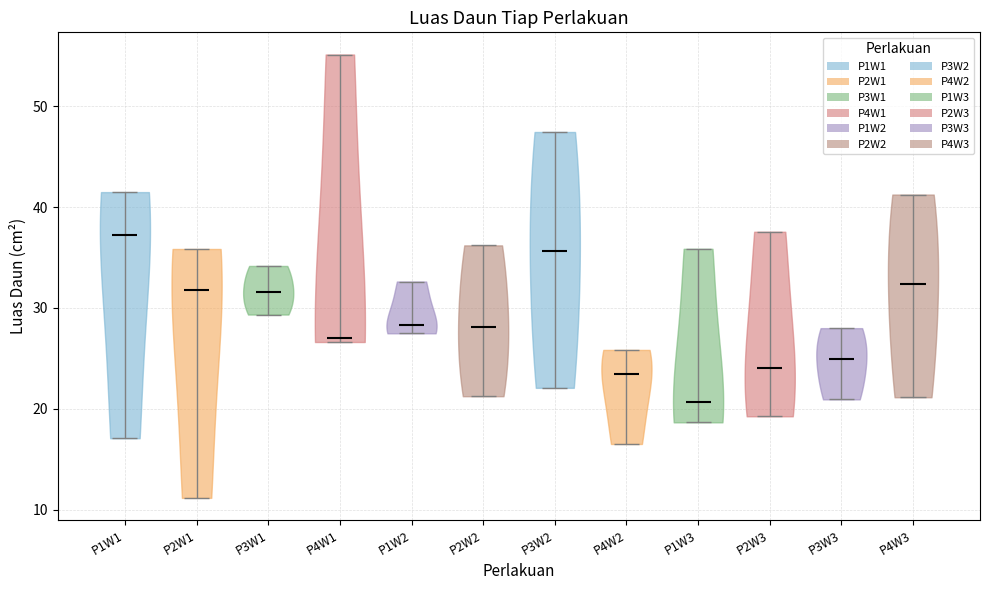

Reading left to right, read every violin against the y-axis: where its median line is, and the lowest and highest points it reaches. The values are not printed on the chart, so give them approximately, as read against the axis.

P1W1: median line 37, lowest point 17, highest point 41
P2W1: median line 32, lowest point 11, highest point 36
P3W1: median line 32, lowest point 29, highest point 34
P4W1: median line 27, lowest point 27, highest point 55
P1W2: median line 28, lowest point 27, highest point 33
P2W2: median line 28, lowest point 21, highest point 36
P3W2: median line 36, lowest point 22, highest point 47
P4W2: median line 23, lowest point 17, highest point 26
P1W3: median line 21, lowest point 19, highest point 36
P2W3: median line 24, lowest point 19, highest point 38
P3W3: median line 25, lowest point 21, highest point 28
P4W3: median line 32, lowest point 21, highest point 41